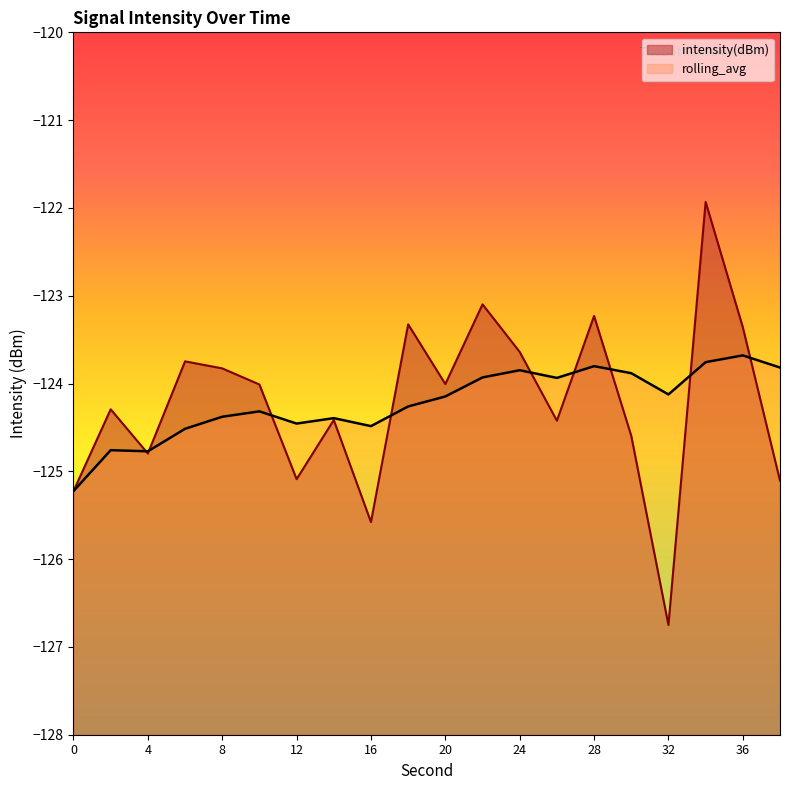

What is the spread (max minus min) of values at 6?

0.8